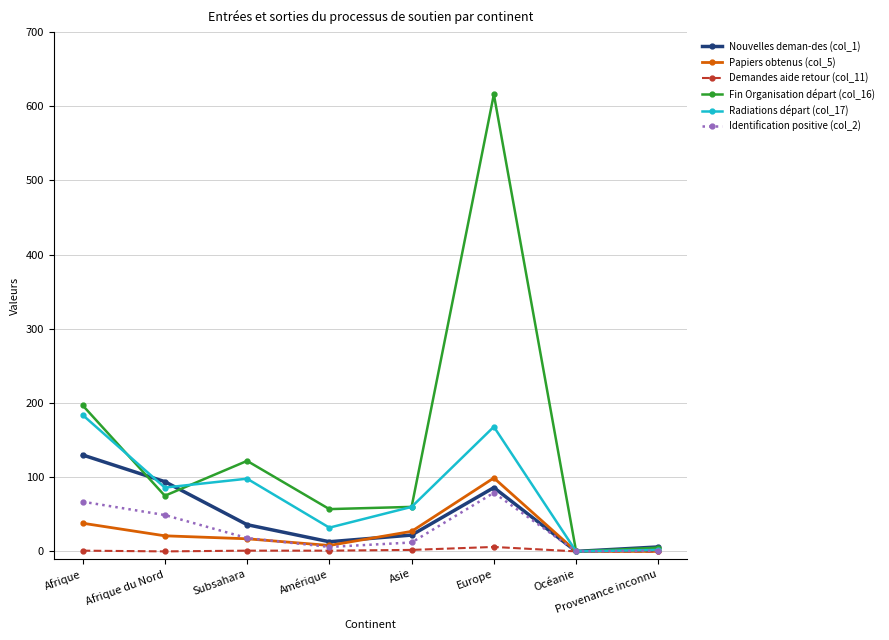

Where is the first local maximum for Radiations départ (col_17)?

Subsahara